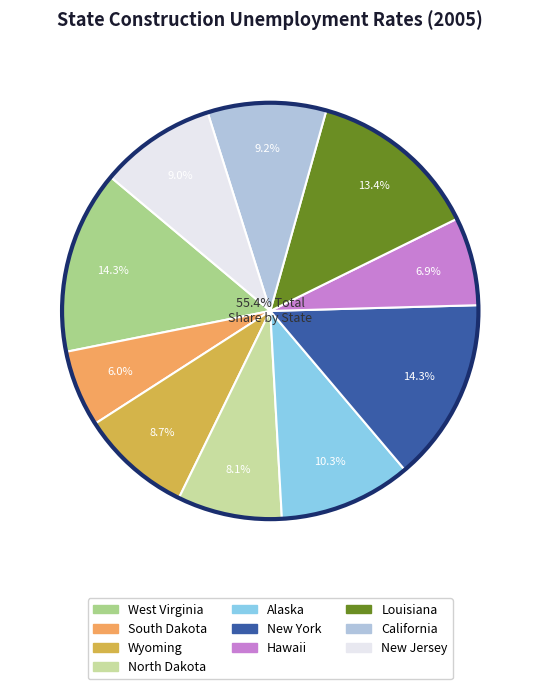

Does Alaska account for over 50% of the chart?

No